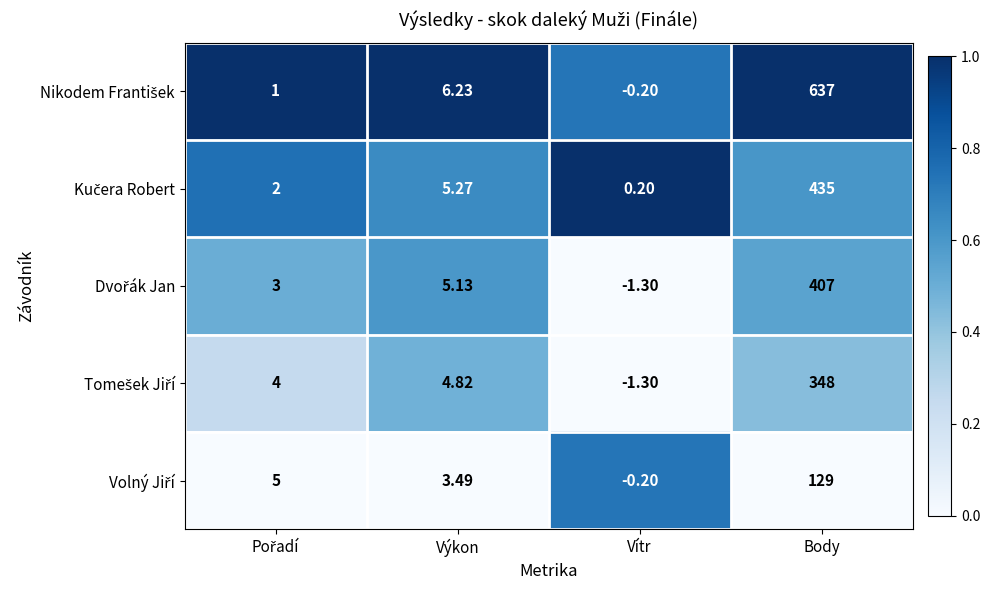

At which category is the sum across all series the highest?

Body